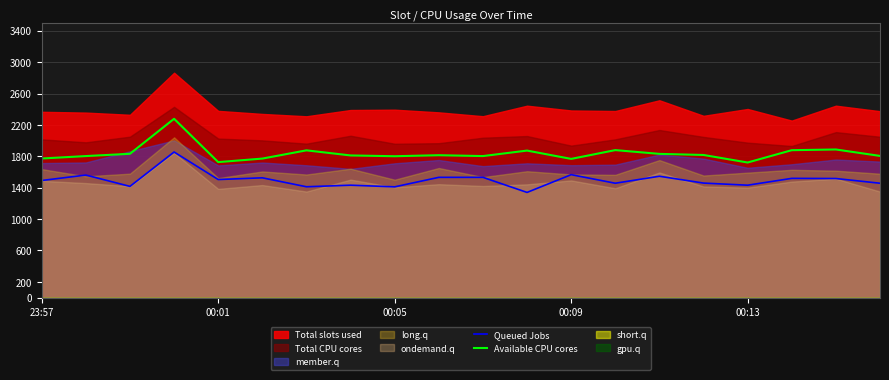

What is the total value across all series at 10?

3335